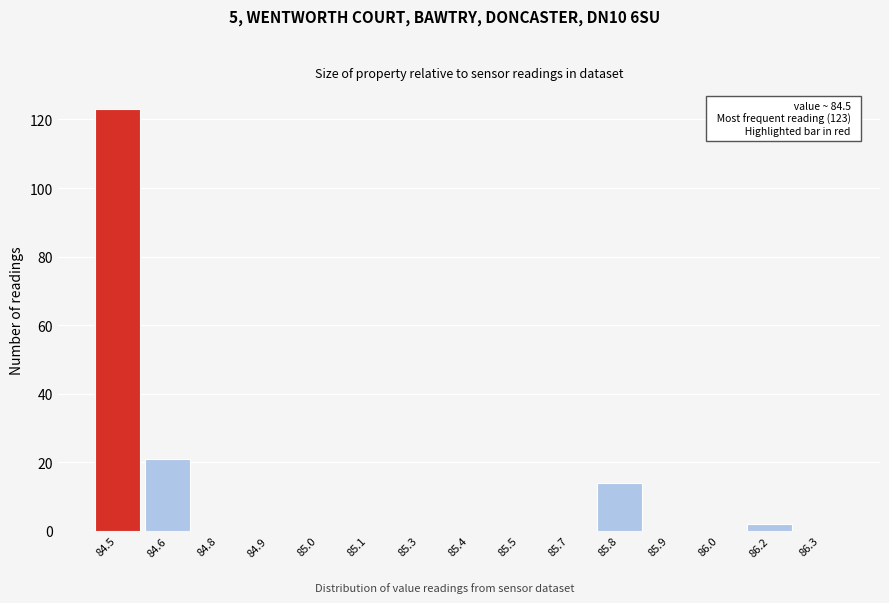

What is the change in value from 84.6 to 85.5?

-21